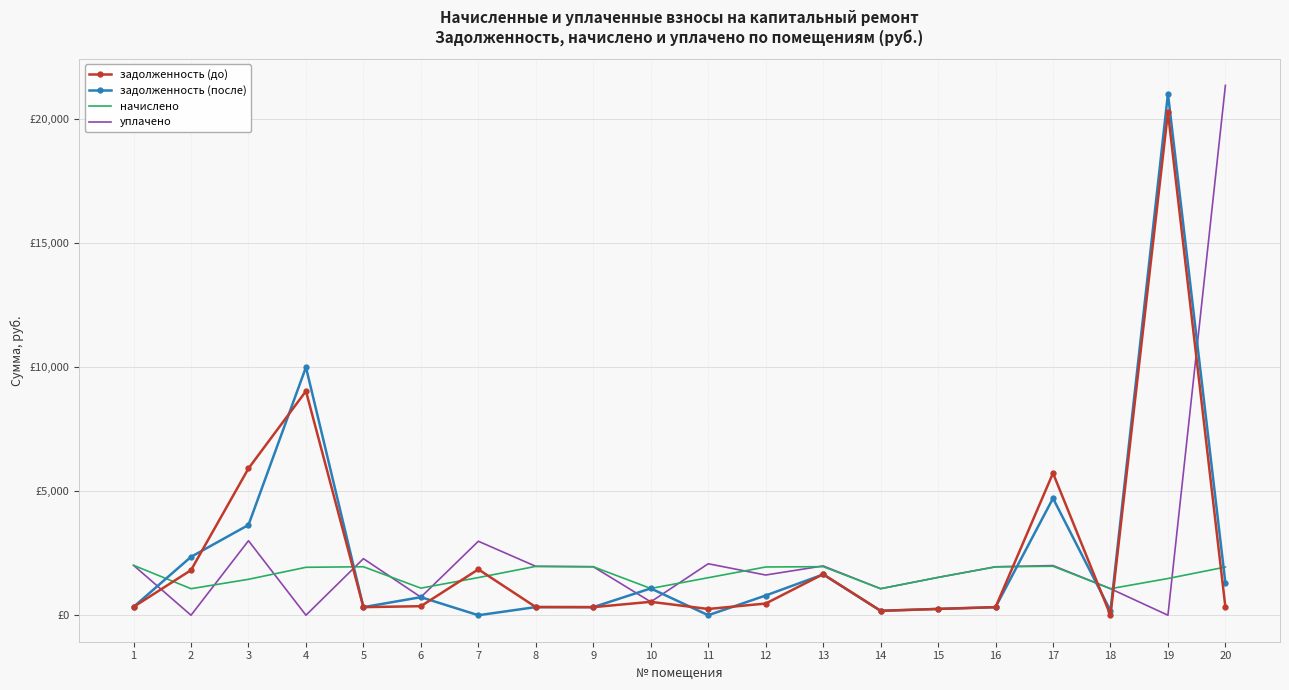

What are all the series names shown in the legend?

задолженность (до), задолженность (после), начислено, уплачено